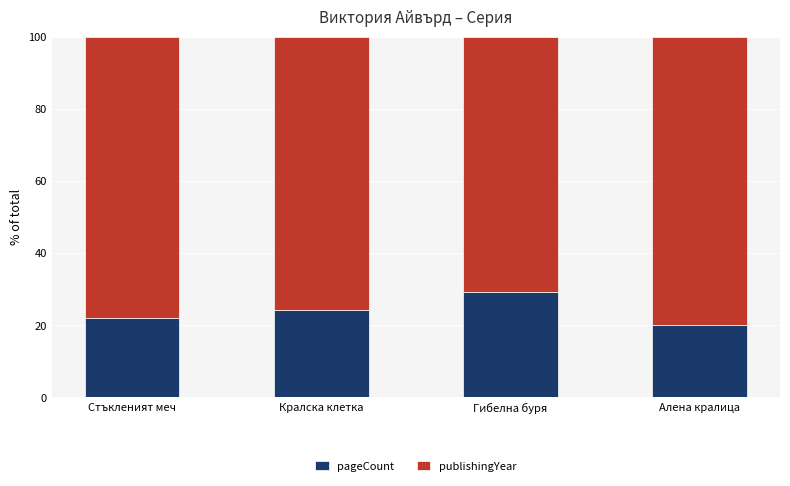

The value of pageCount at Стъкленият меч is 22.1. True or false?

True